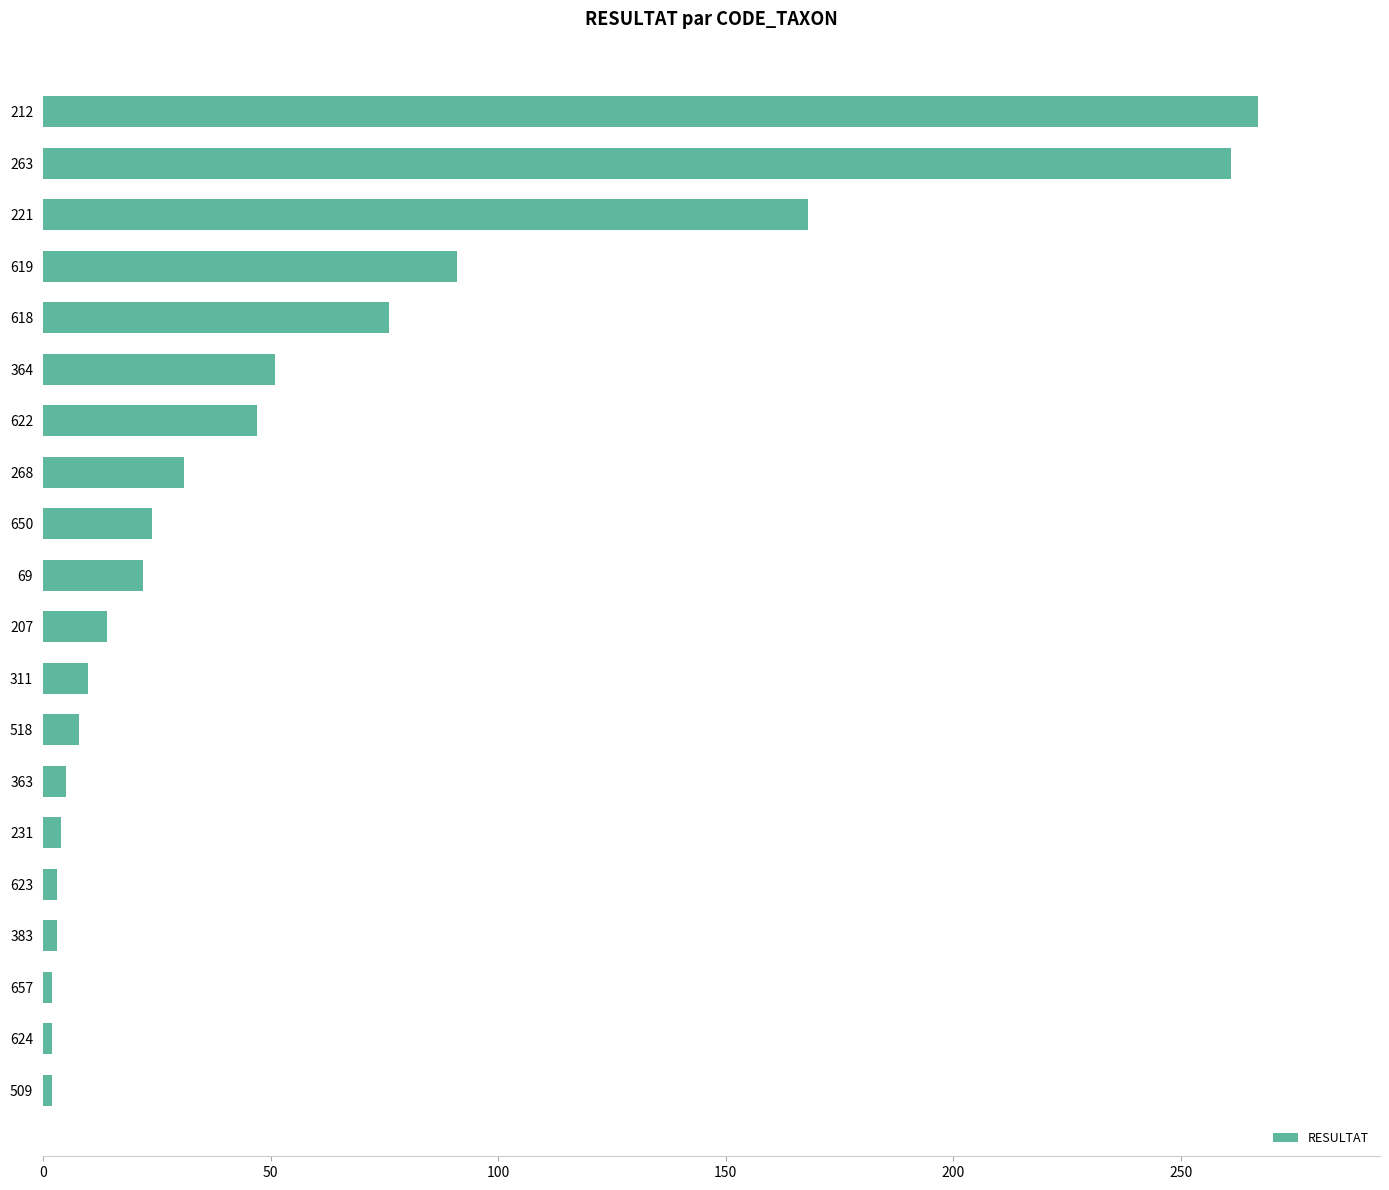

Between 212 and 618, which is larger?

212